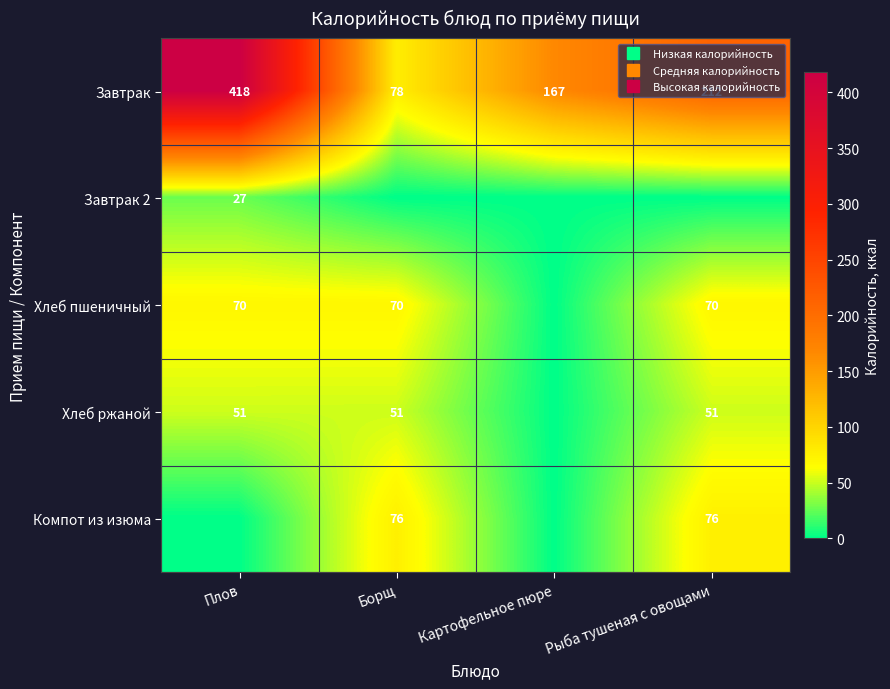

At which category is the sum across all series the highest?

Плов